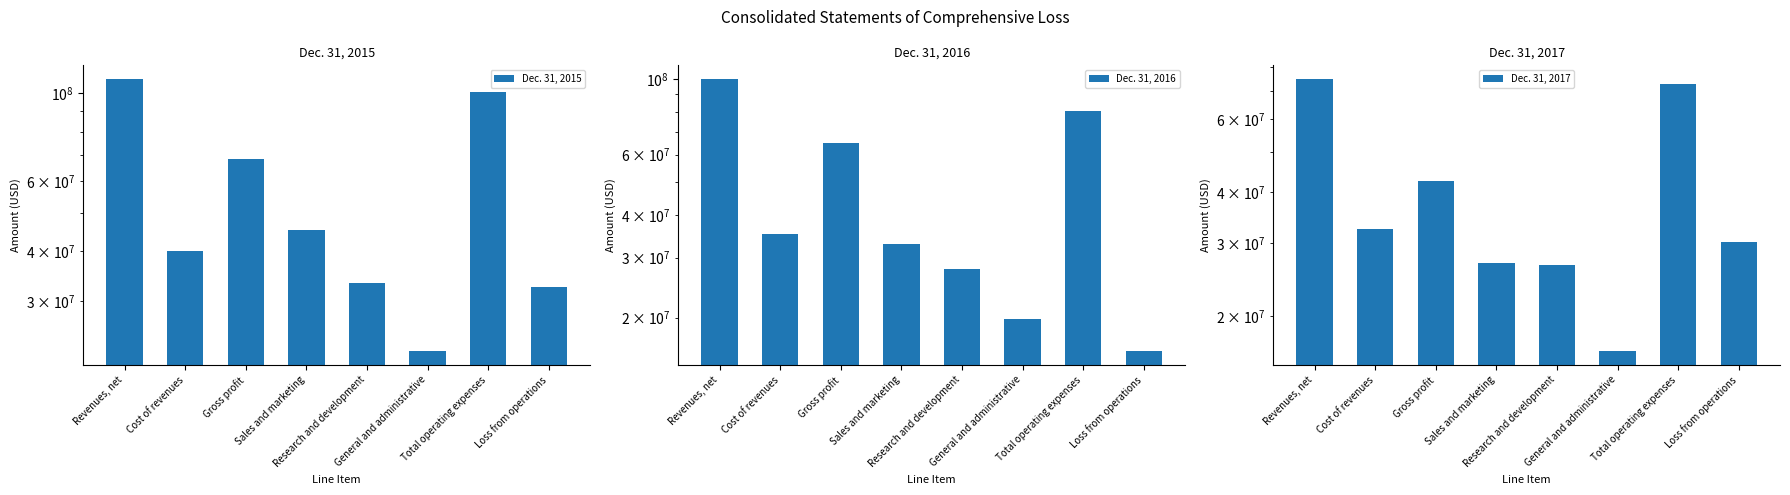

True or false: Dec. 31, 2016 has a value of 80620000 at Total operating expenses.

True